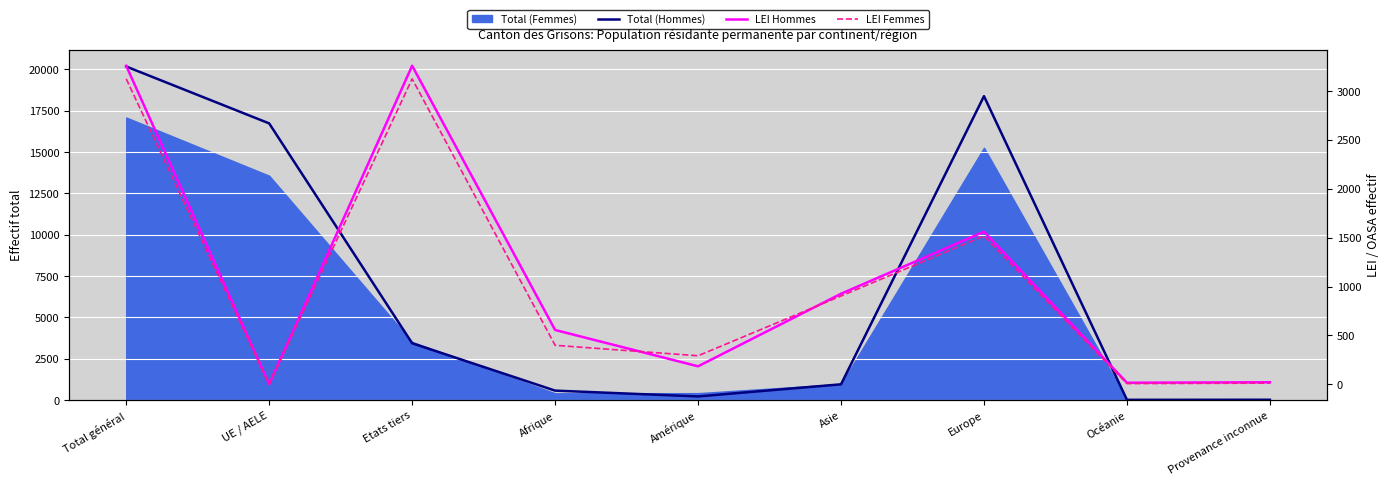

What is the highest value of the LEI Femmes series?

3126